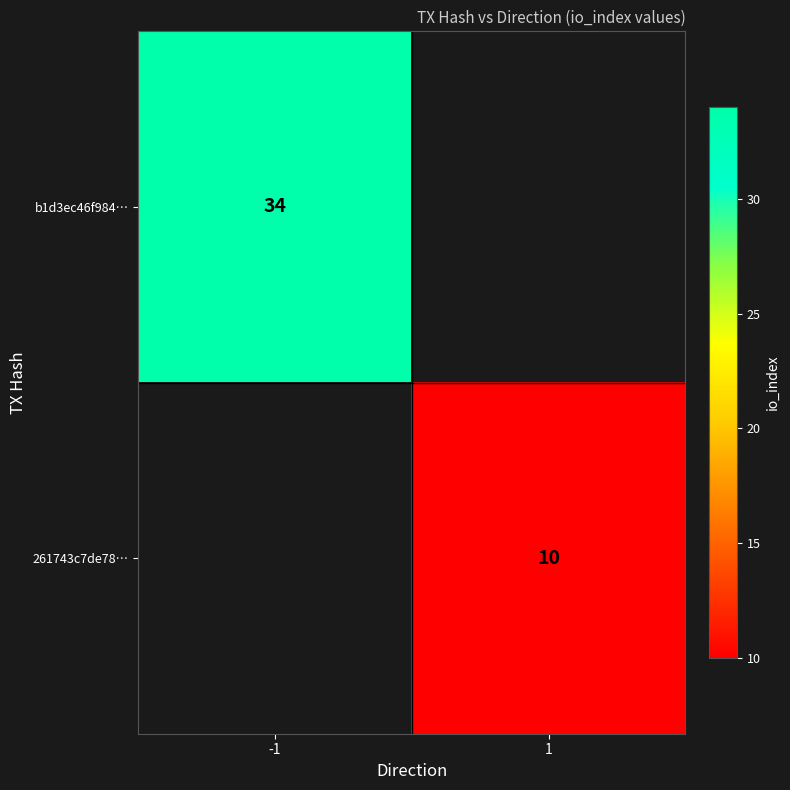

The 261743c7de78… series shows 10 at 1. True or false?

True